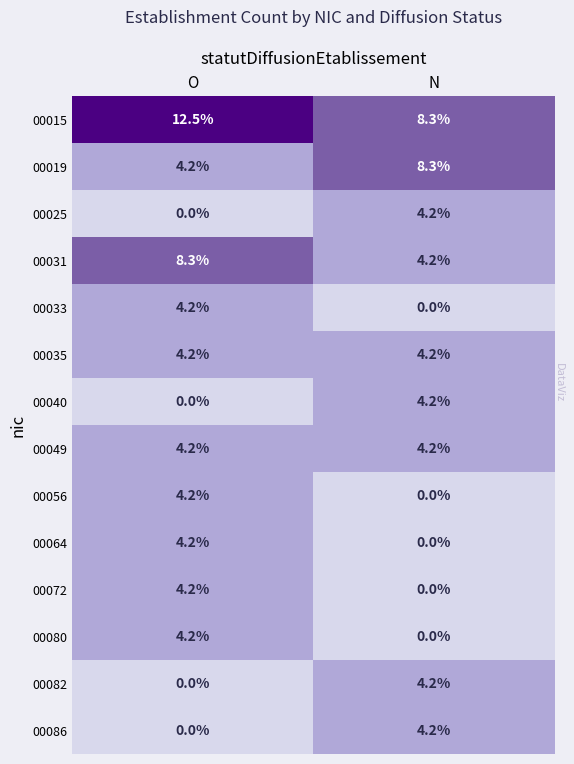

Rank the categories by 00025 value from highest to lowest.

N, O